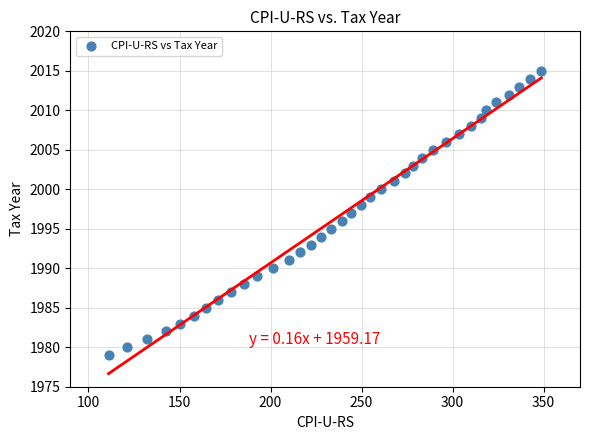

What is the range of Y values (max minus min)?

36